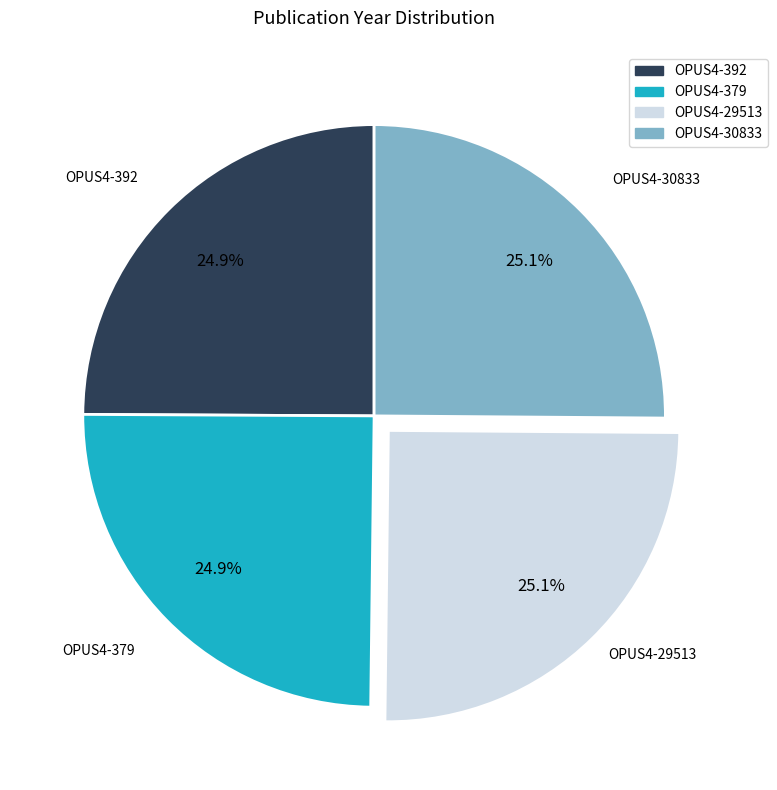

Combined, what portion of the pie is OPUS4-392 and OPUS4-29513?

50.0%